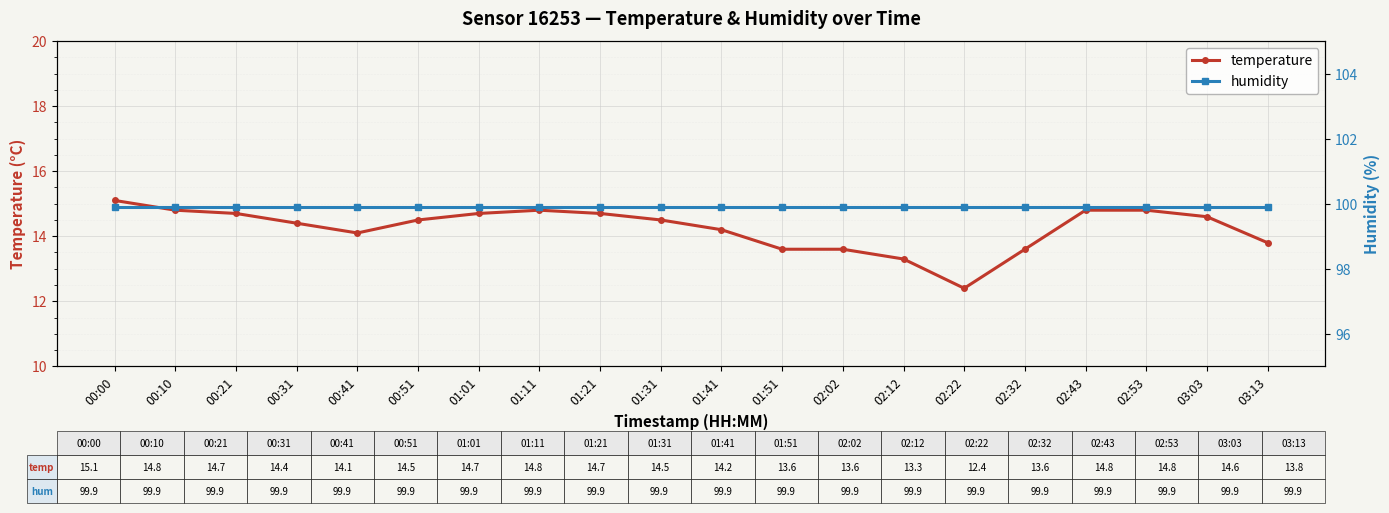

True or false: temperature has more than 2 points higher than both neighbors.

False